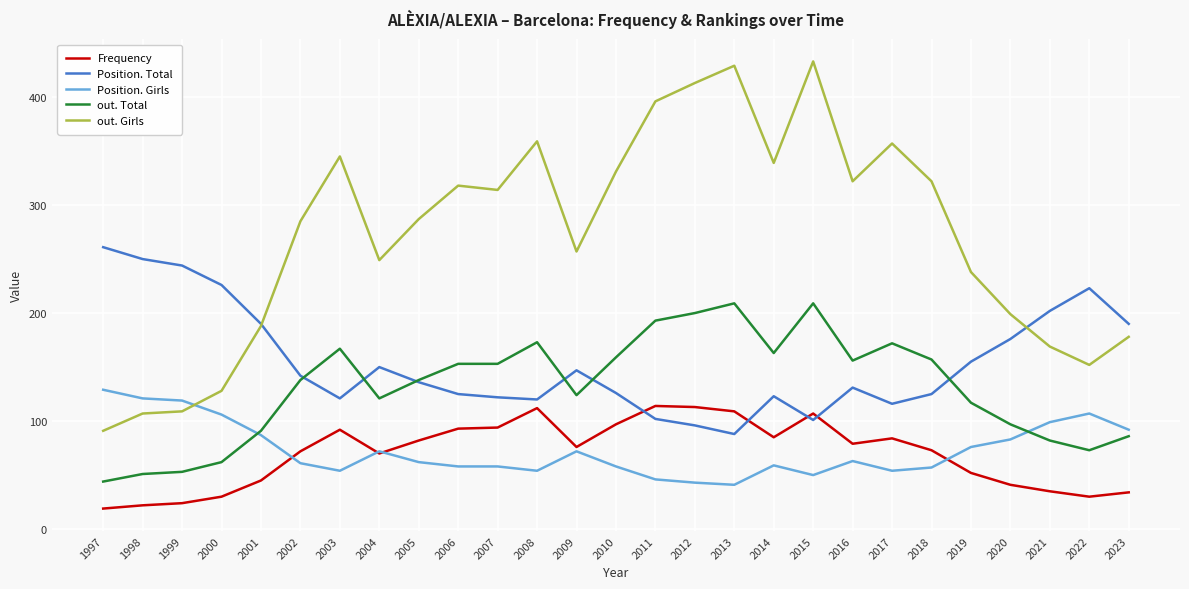

True or false: Frequency and out. Girls cross at least once.

False